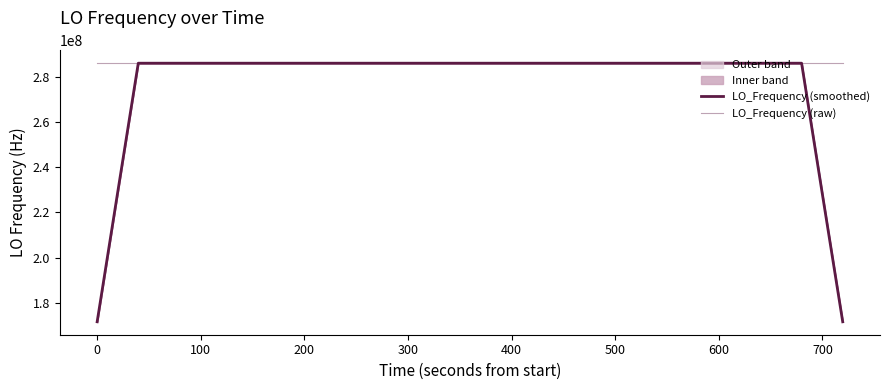

Count the number of categories in the chart.

40